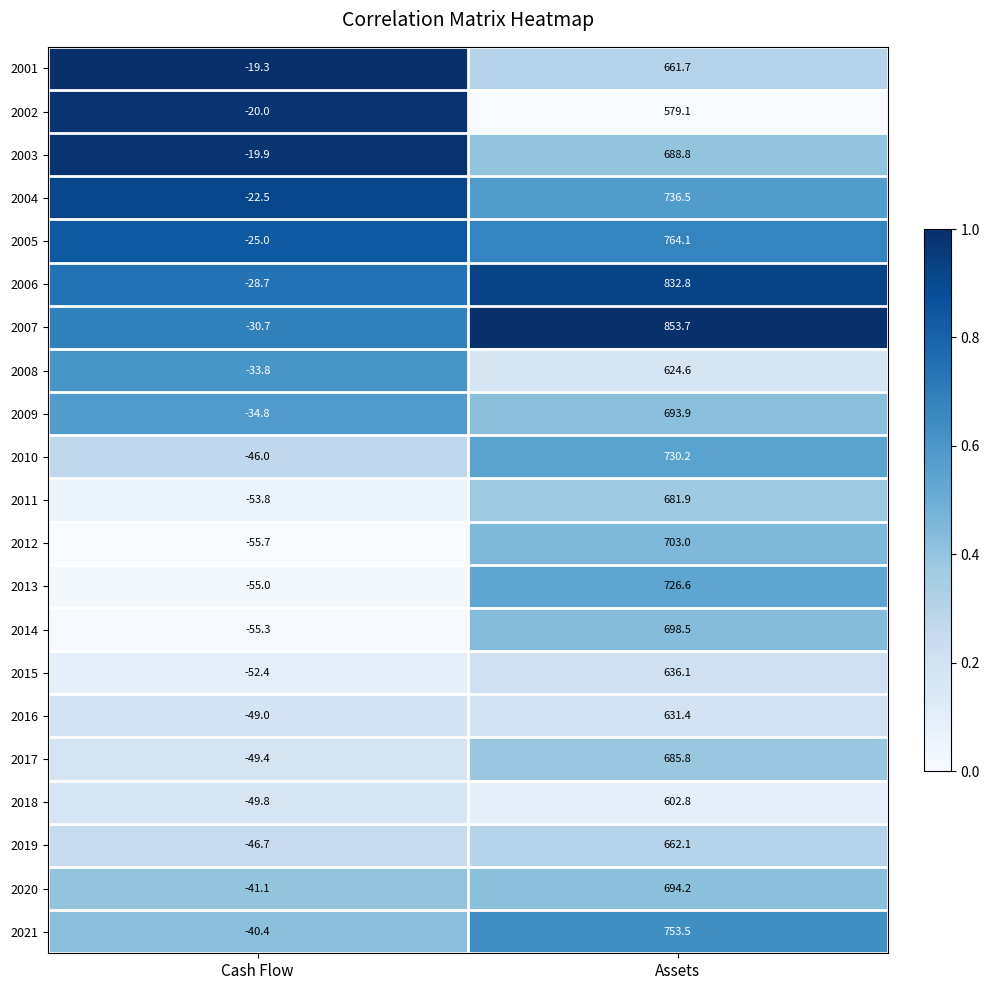

Between Cash Flow and Assets, which series saw the biggest shift?

2007